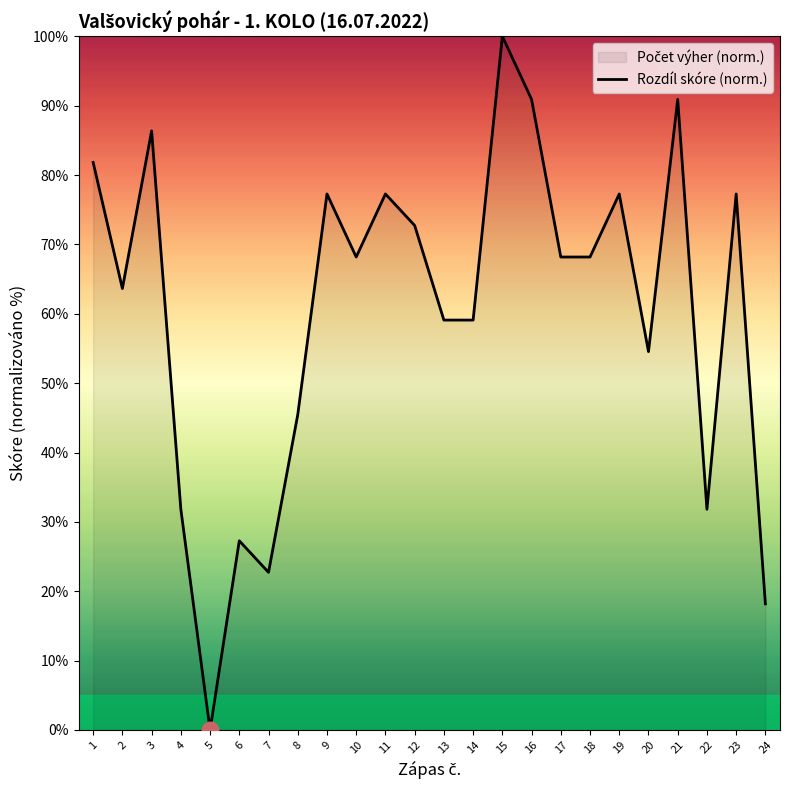

Is it true that the value at 18 is 43.8?

False